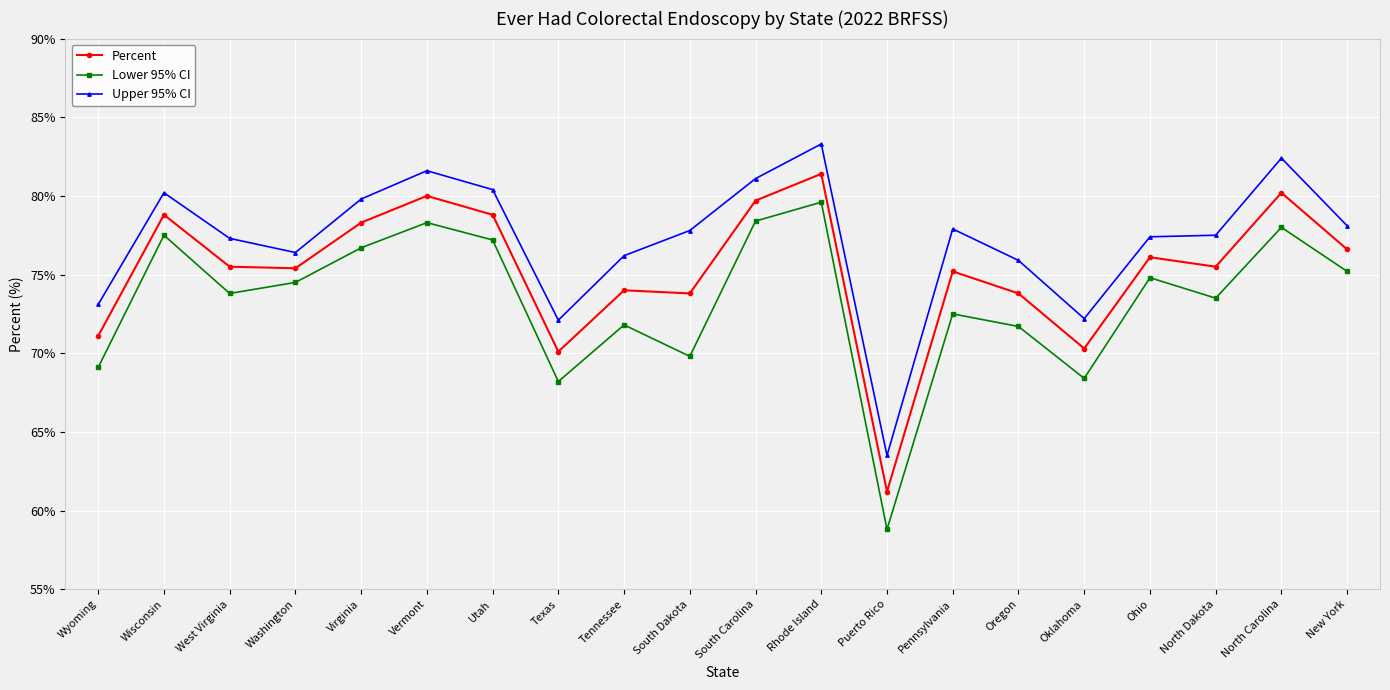

What is the label of the 14th point from the right?

Utah